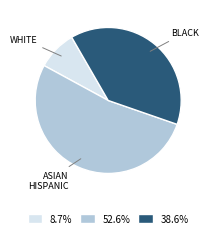

Does any single category account for the majority?

Yes